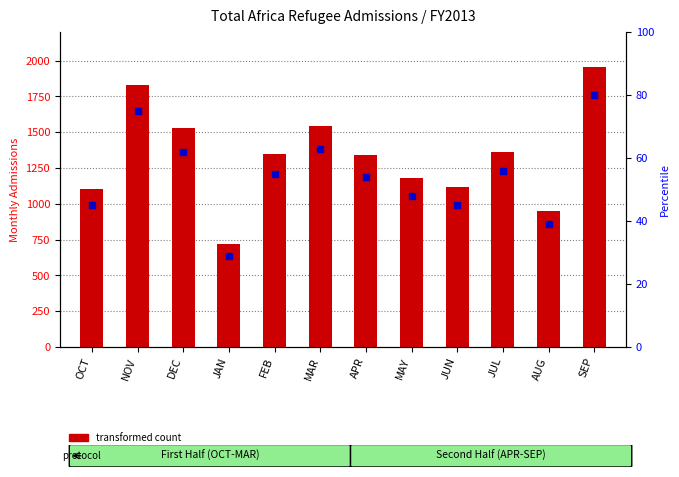

List the labels in order of percentile rank within the sample value, smallest first.

JAN, AUG, OCT, JUN, MAY, APR, FEB, JUL, DEC, MAR, NOV, SEP